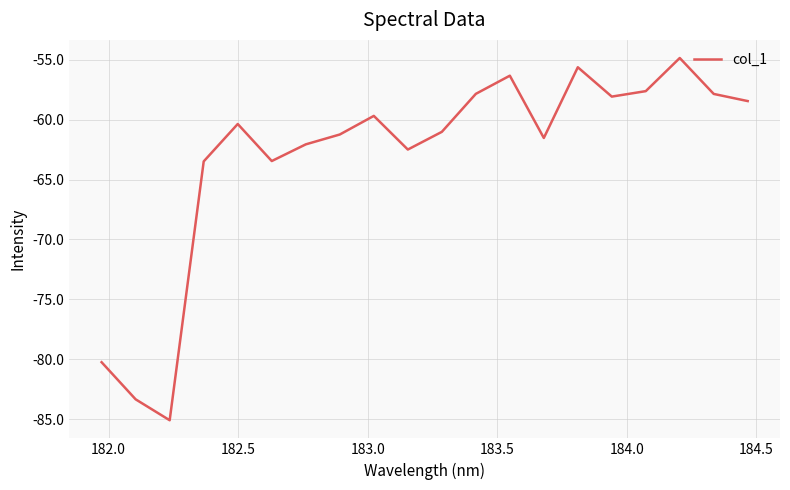

What is the greatest value displayed?

-54.9